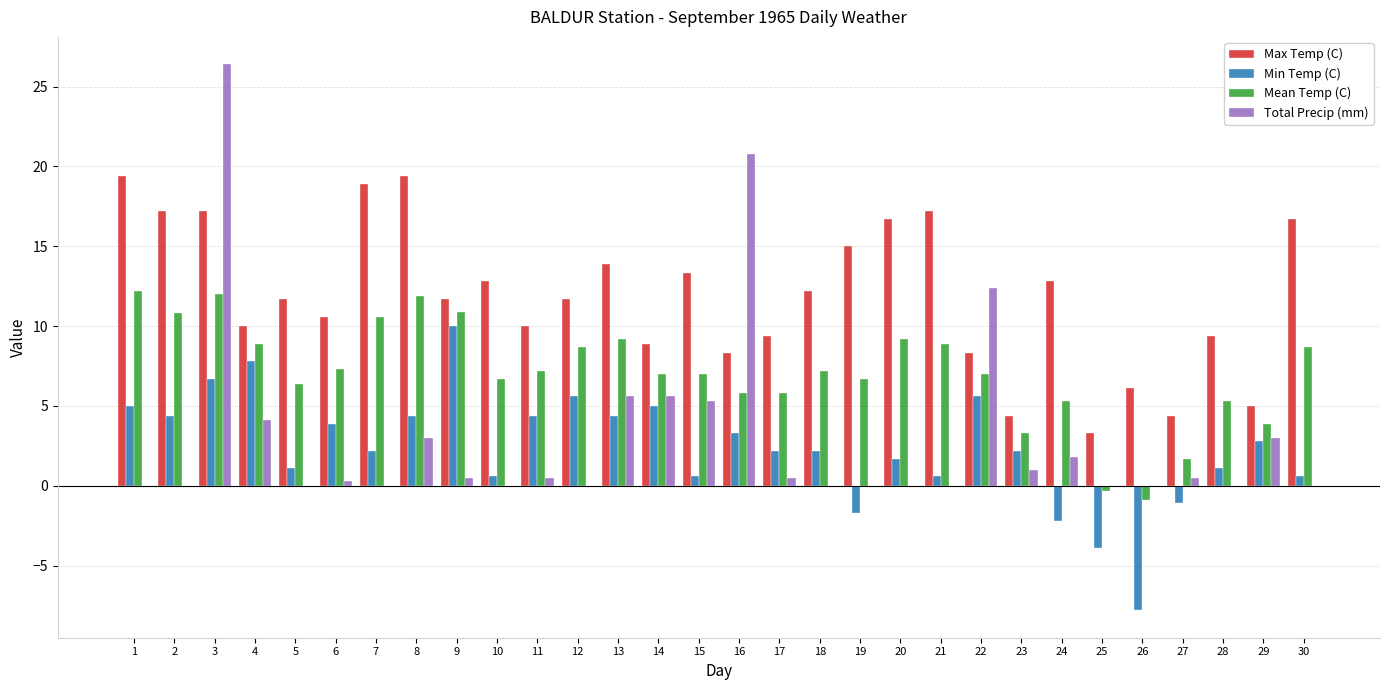

True or false: Mean Temp (C) has a value of 13.1 at 13.

False